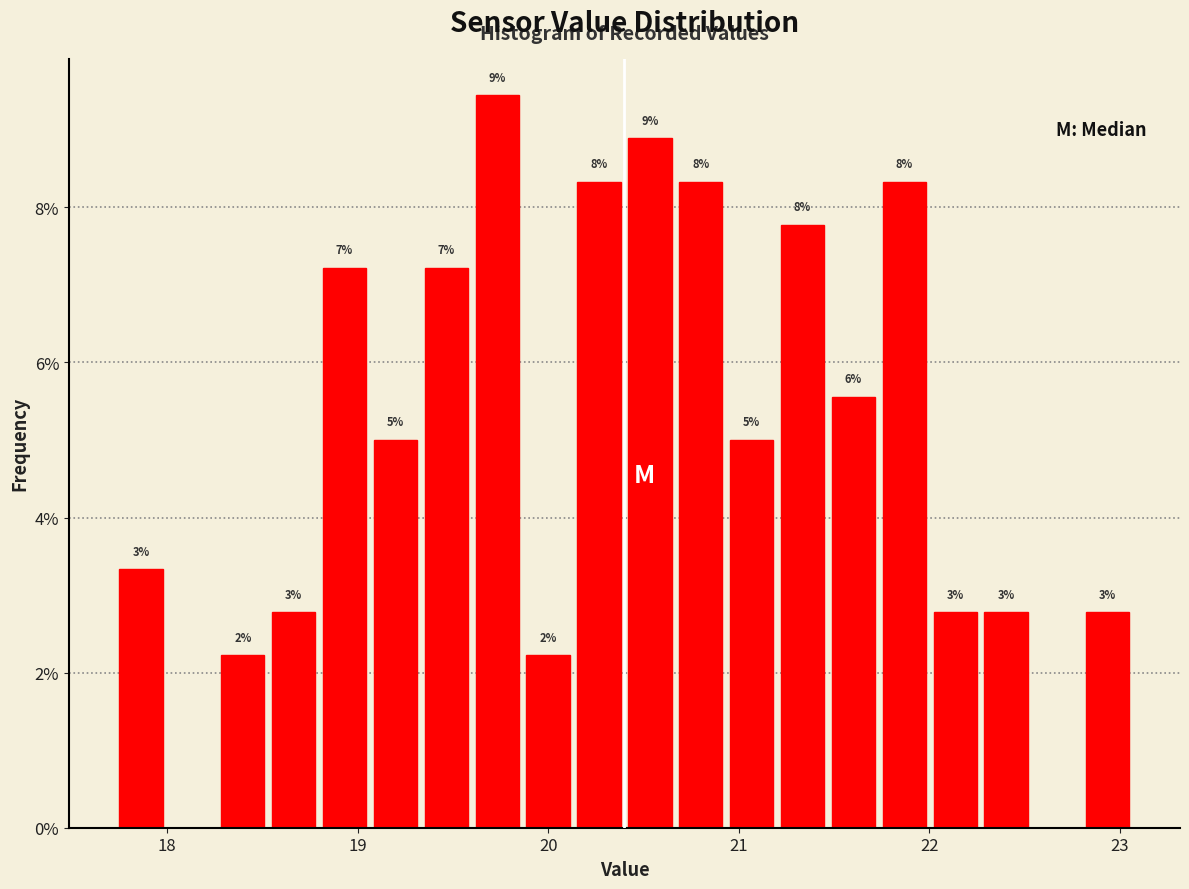

Around what value on the x-axis is the tallest bar? Give the approximate position of its centre, as read against the axis.

19.7